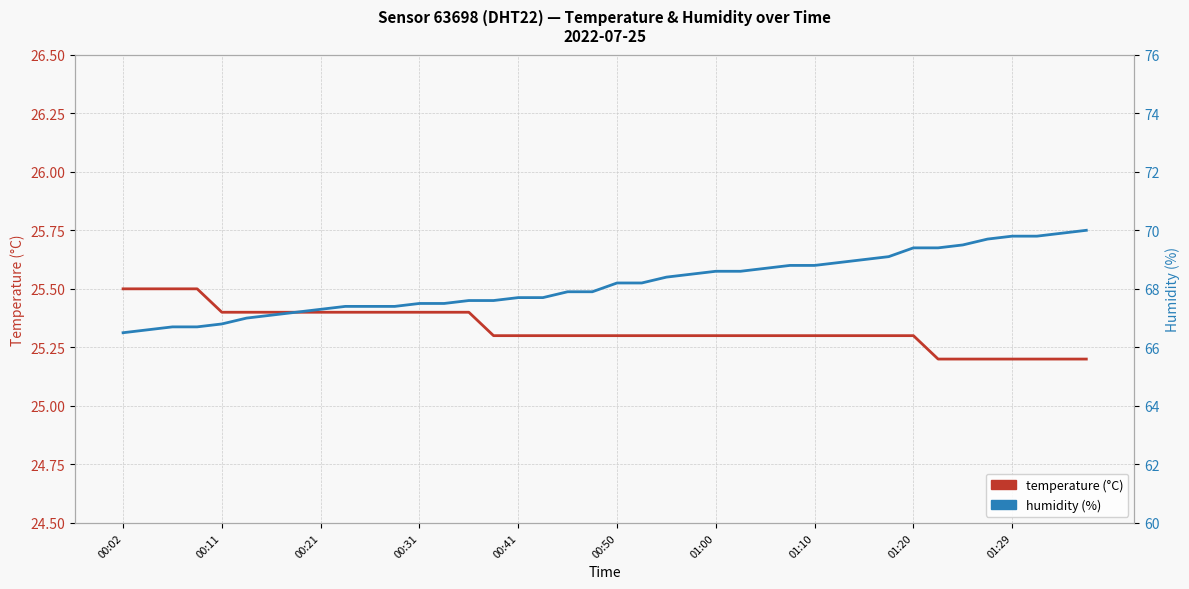

At which label does temperature (°C) reach its peak?

00:02